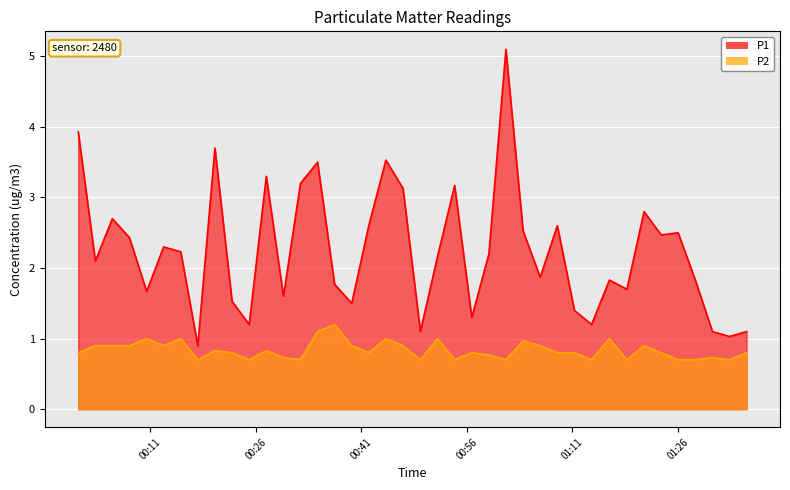

At how many categories does at least one series exceed 2?

22